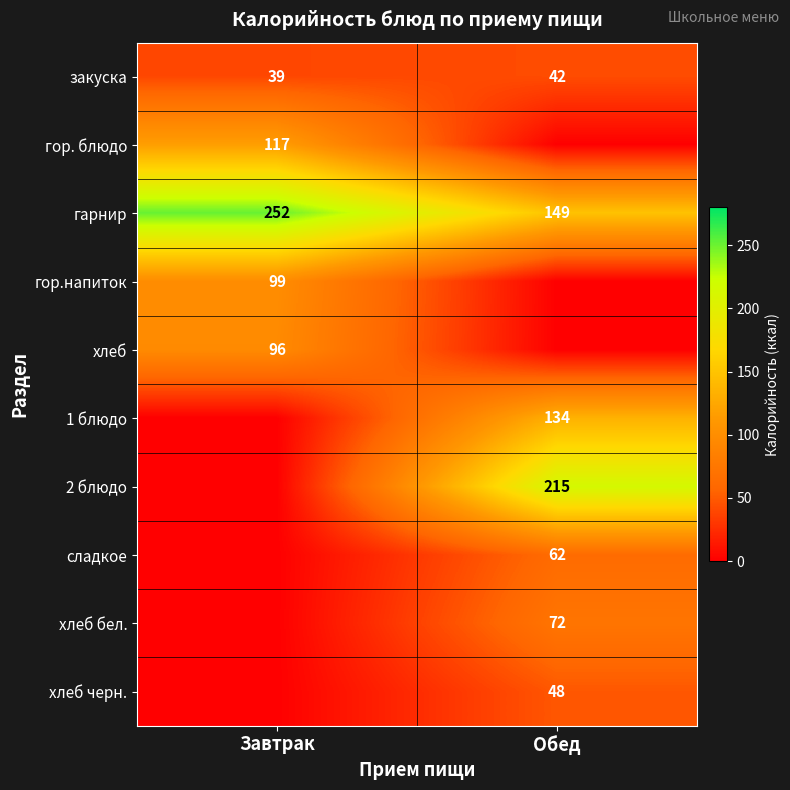

What is the difference between the закуска values at Завтрак and Обед?

3